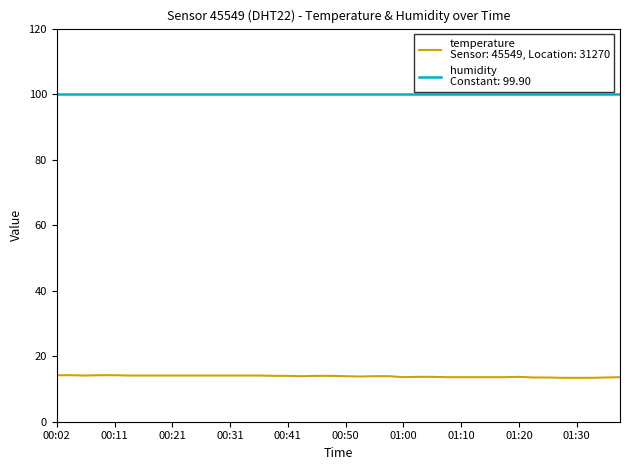

Does the chart have visible grid lines?

No